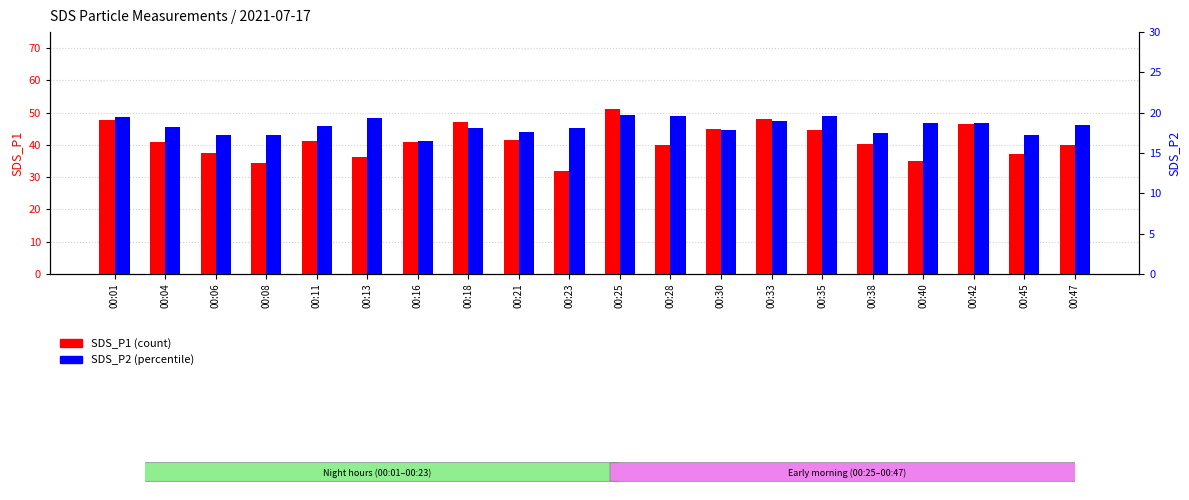

Where is SDS_P2 nearest to the value 18?

00:18